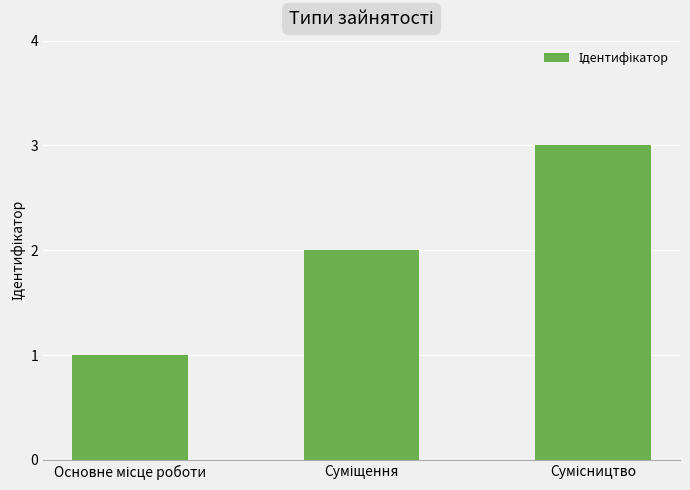

Does the chart contain any negative values?

No